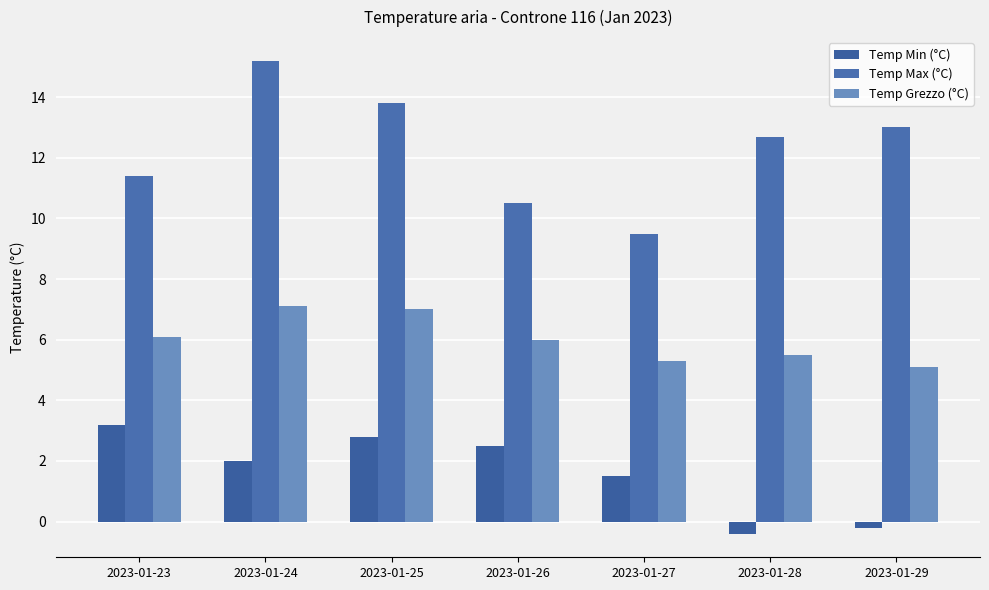

What is the difference between the Temp Max (°C) values at 2023-01-28 and 2023-01-23?

1.3